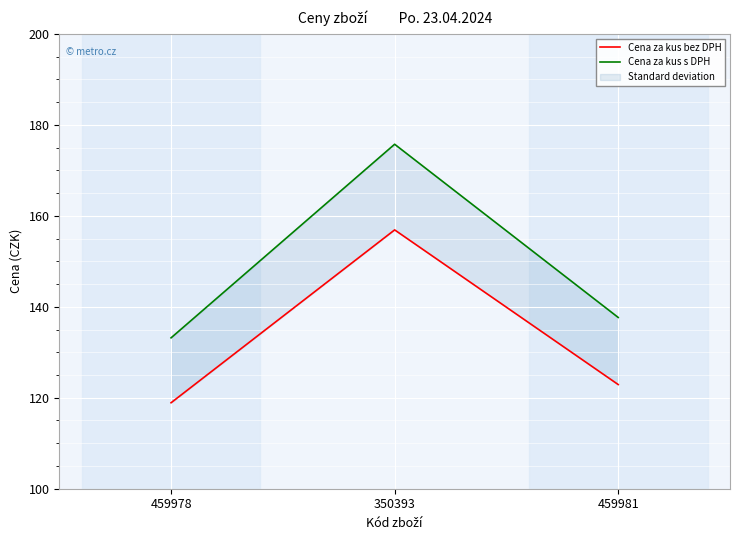

What is the difference between the Cena za kus s DPH values at 459981 and 350393?

38.1